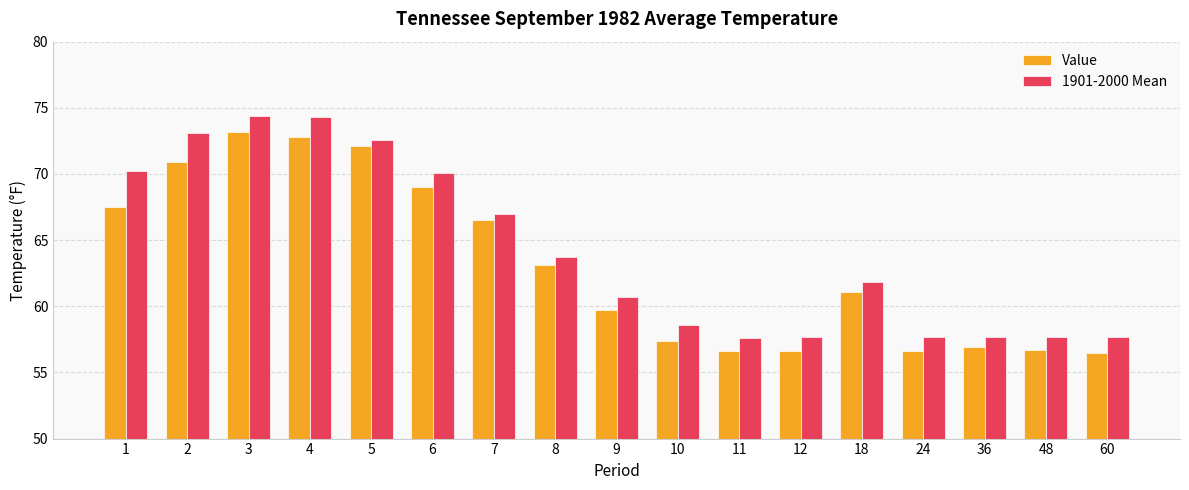

At which category is the sum across all series the highest?

3